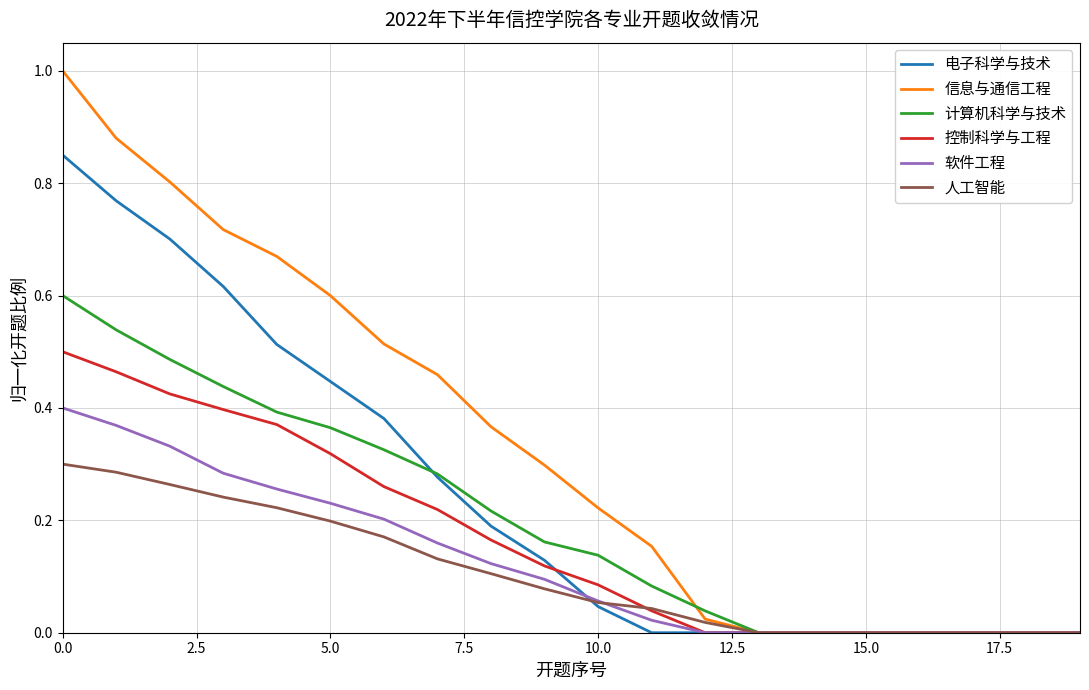

Which series has the largest total across all categories?

信息与通信工程